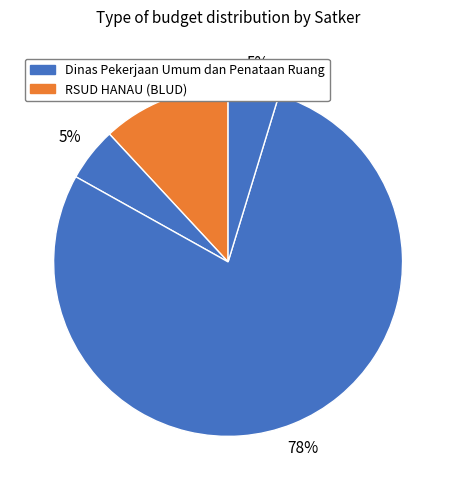

Count the number of slices in the pie.

4